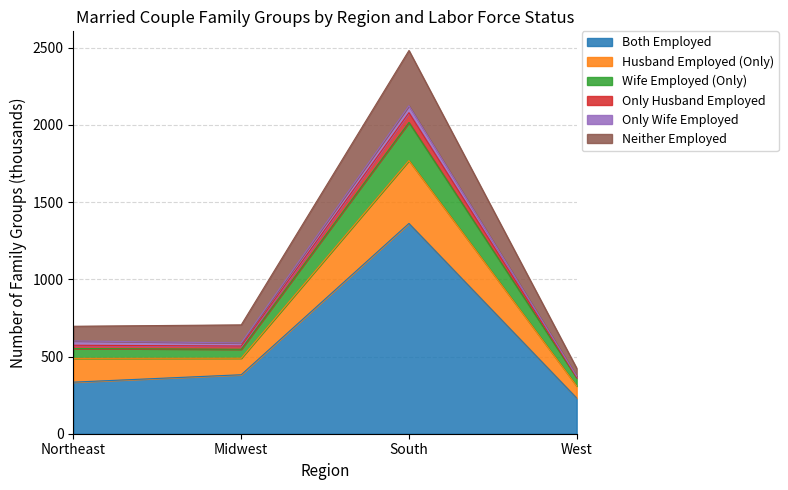

At which label does Both Employed reach its peak?

South